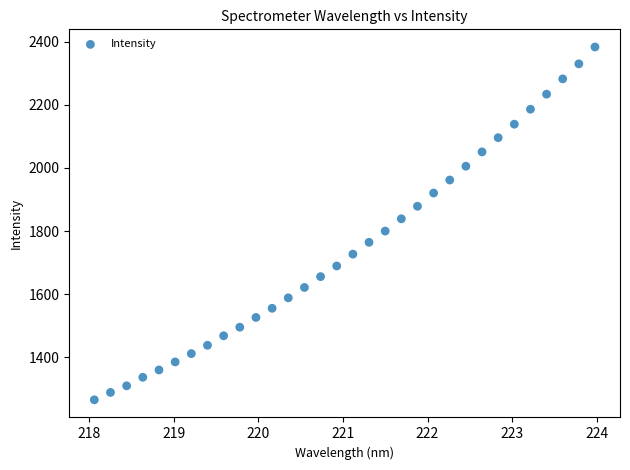

What is the range of Y values (max minus min)?

1117.6